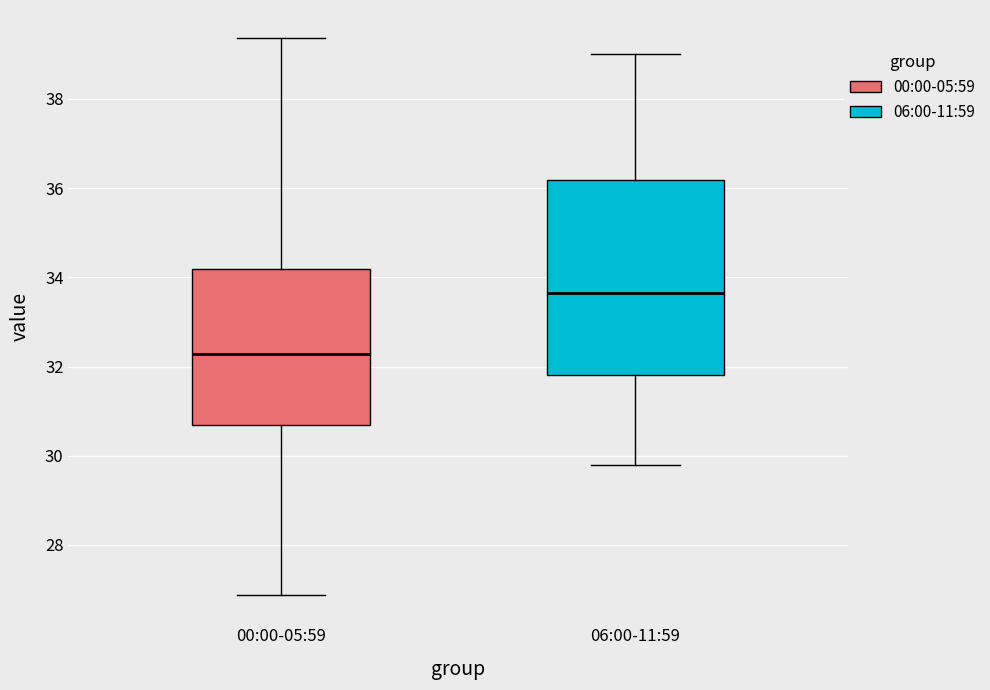

Reading left to right, transcribe this box plot: for each box, give where its median line is, the range the box spans, and where its two whiskers end, as read against the y-axis. The values are not printed on the chart, so give them approximately, as read against the axis.

00:00-05:59: median 32.2, box 30.6 to 34.2, whiskers 26.8 to 39.4
06:00-11:59: median 33.6, box 31.8 to 36.2, whiskers 29.8 to 39.0